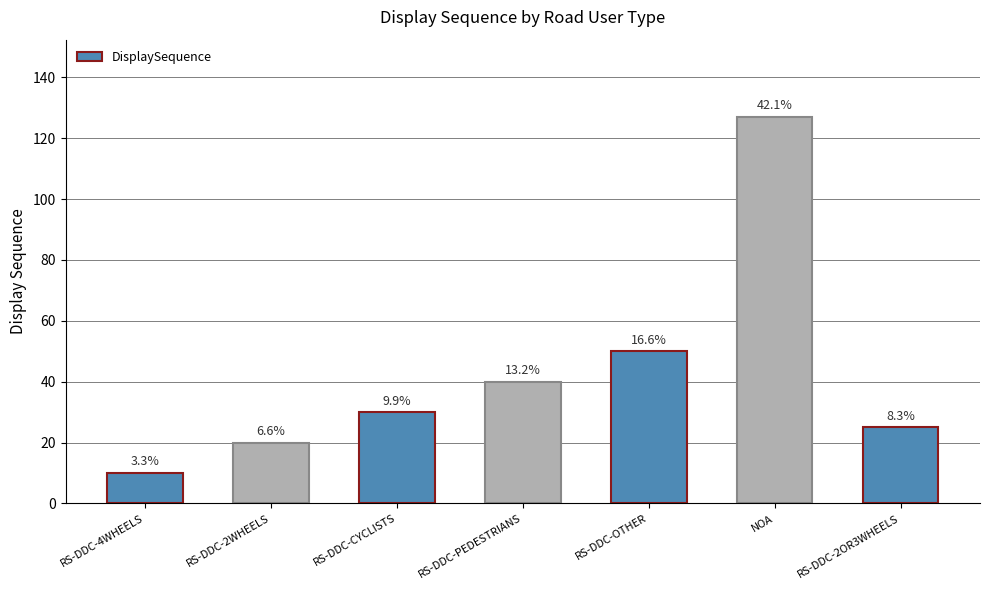

Rank the categories by value from lowest to highest.

RS-DDC-4WHEELS, RS-DDC-2WHEELS, RS-DDC-2OR3WHEELS, RS-DDC-CYCLISTS, RS-DDC-PEDESTRIANS, RS-DDC-OTHER, NOA